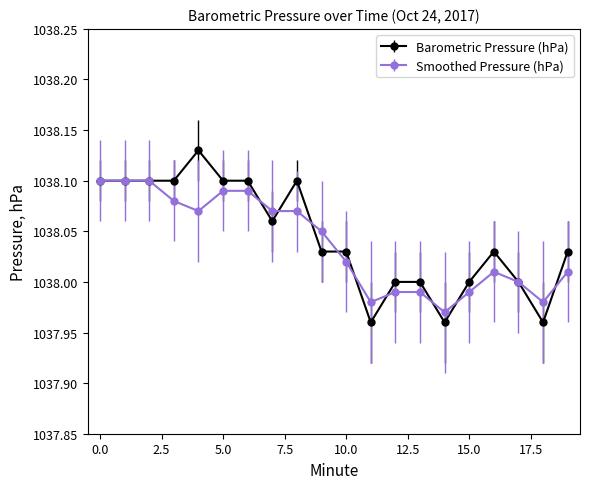

True or false: Barometric Pressure (hPa) has more than 0 interior local peaks.

True